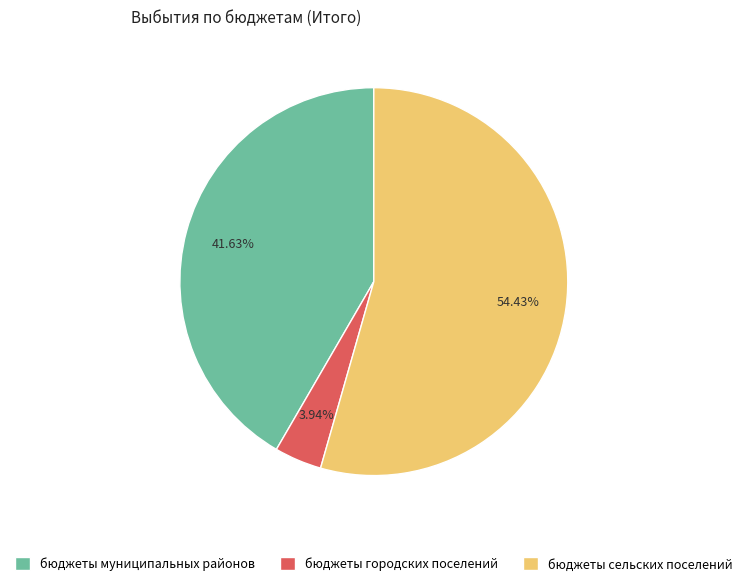

To the nearest percent, what portion does бюджеты городских поселений represent?

4%